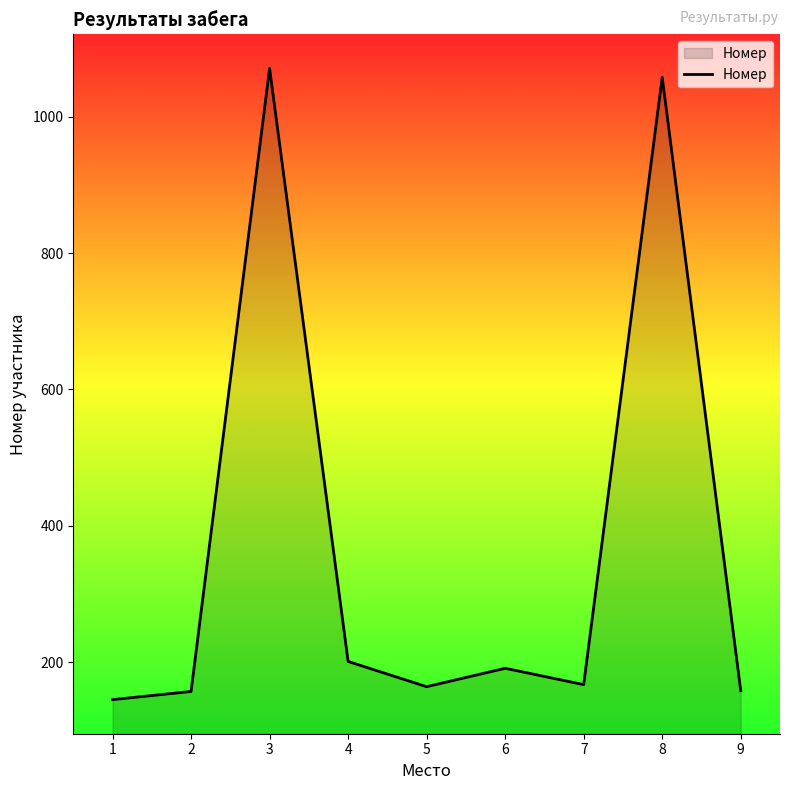

At which category does the data reach its first local valley?

5